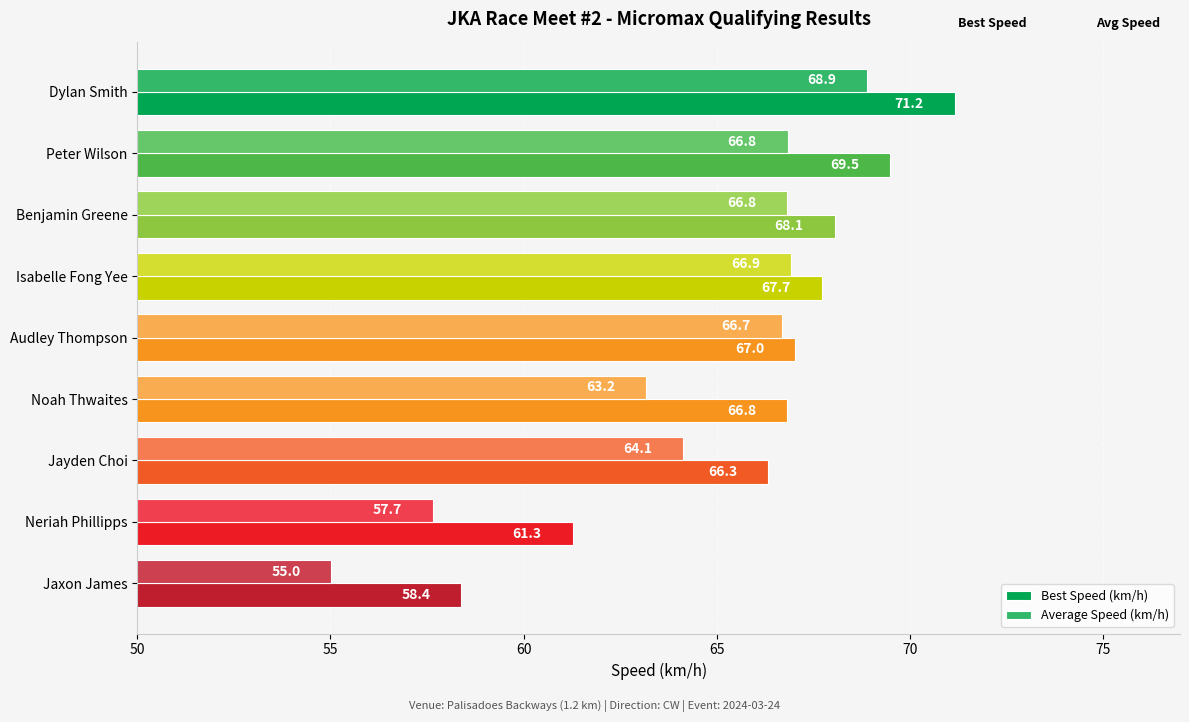

What is the highest value of the Average Speed (km/h) series?

68.9